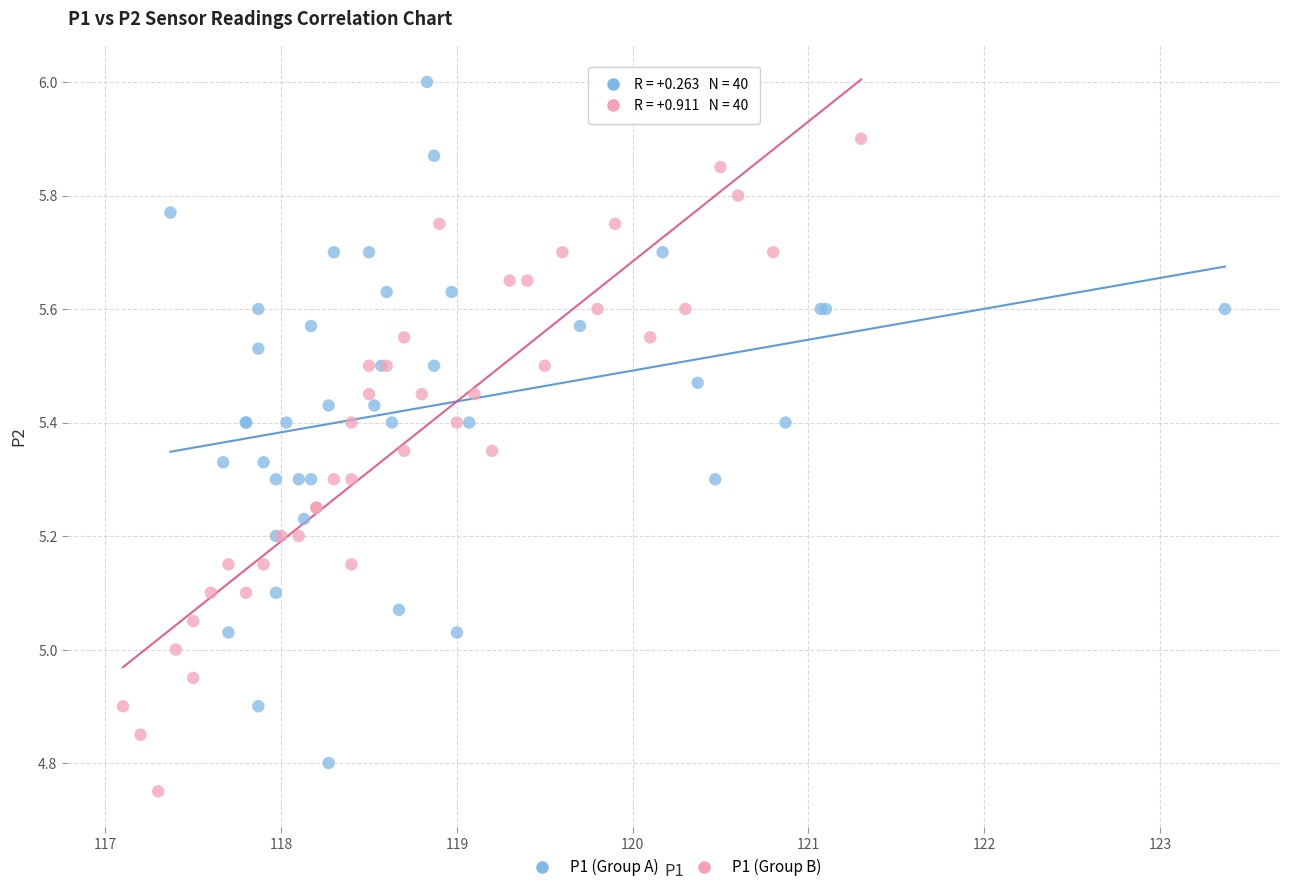

Which series contains the highest Y value?

P1 (Group A)